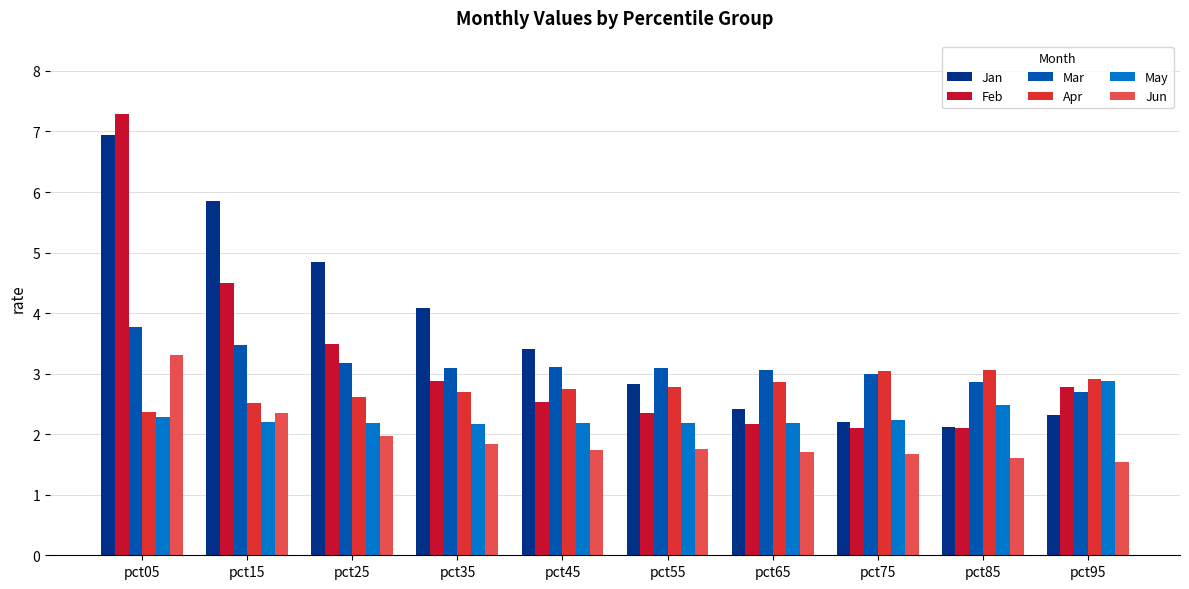

Between pct25 and pct55, which series saw the biggest shift?

Jan